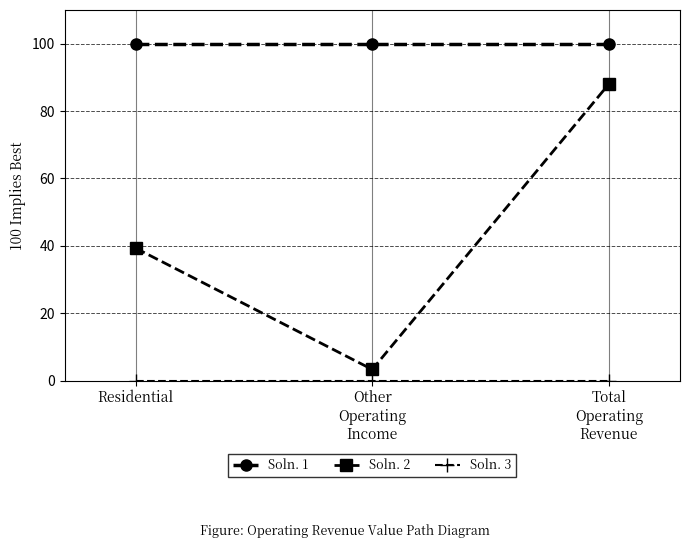

At how many categories does at least one series exceed 55?

3